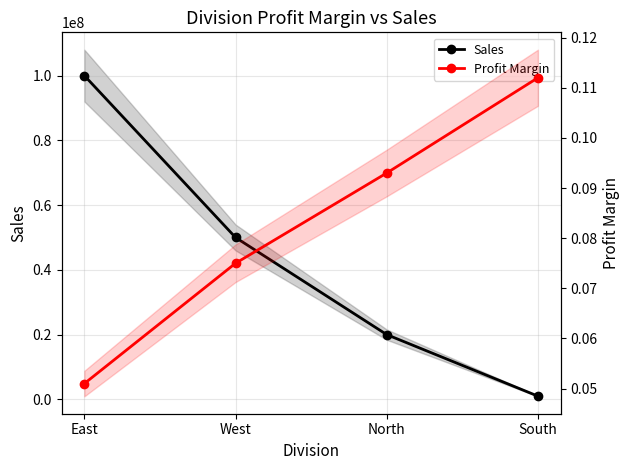

What is the difference between the Sales values at North and East?

80000000.0